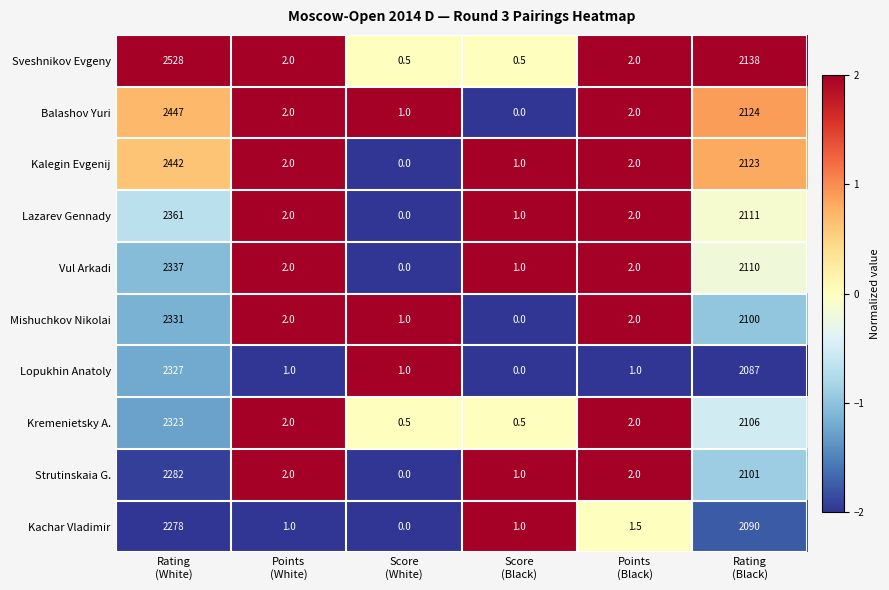

What is the difference between the maximum and minimum values in the Kremenietsky A. series?

2322.5